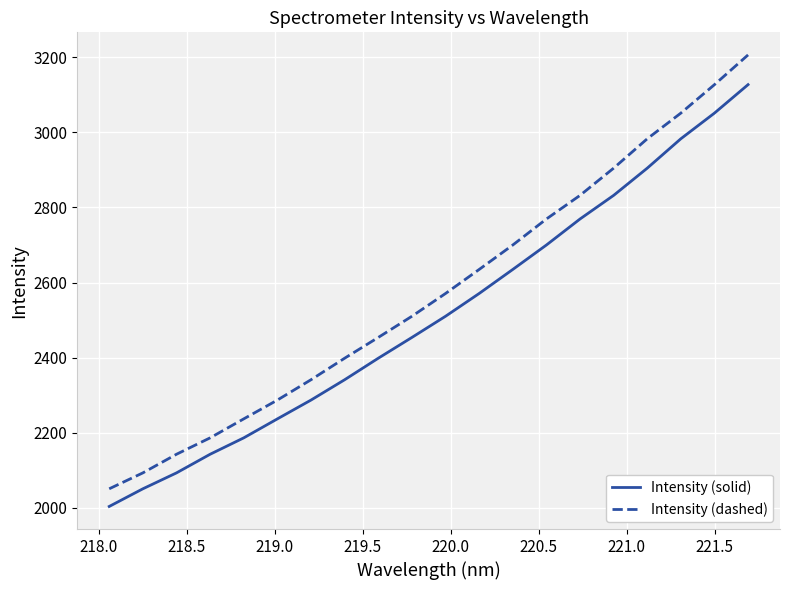

List the series in order of their overall mean, highest first.

Intensity (dashed), Intensity (solid)